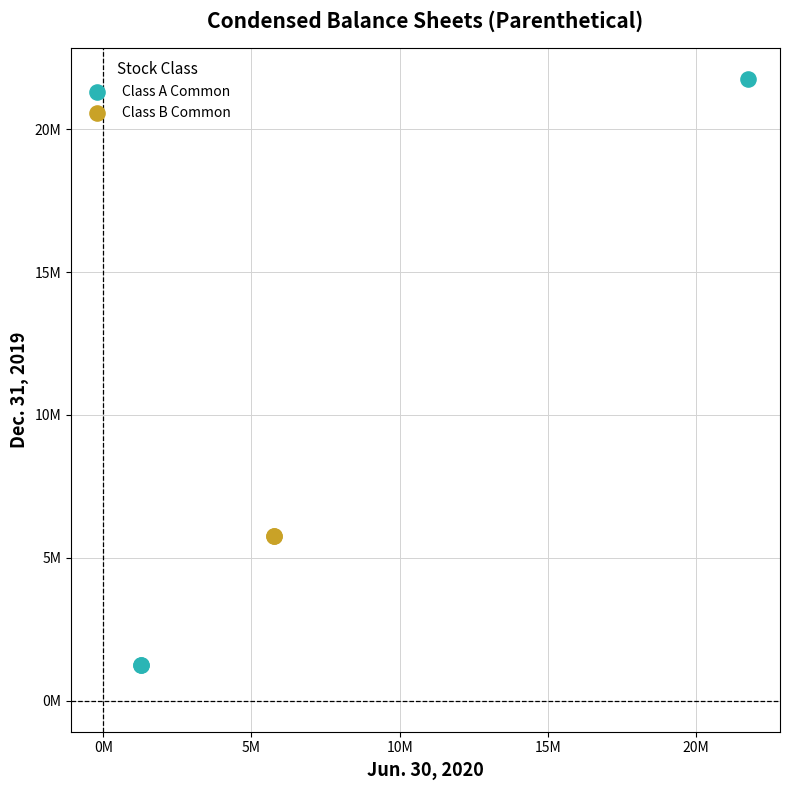

What are all the series names shown in the legend?

Class A Common, Class B Common